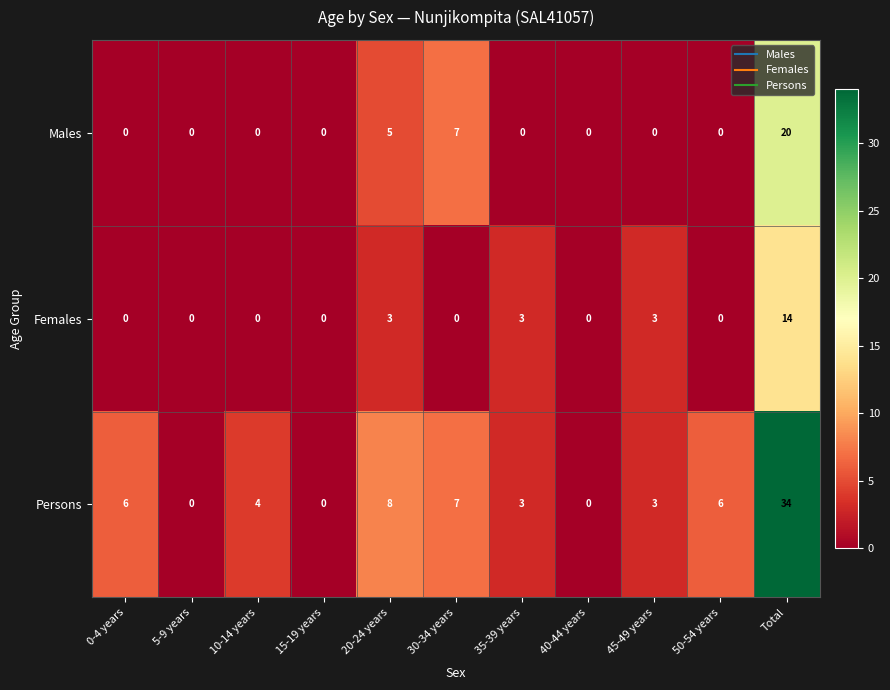

Which category has the highest value in the Males series?

Total